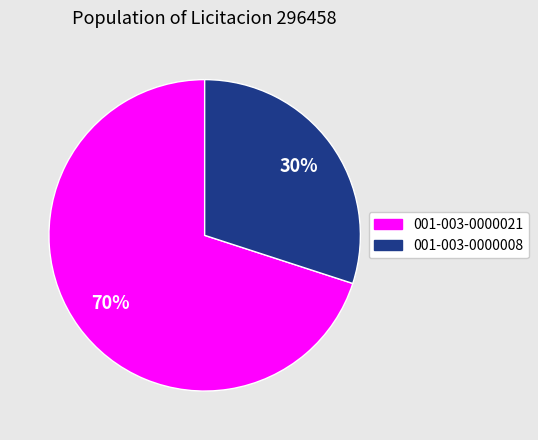

Is the sum of 001-003-0000021 and 001-003-0000008 greater than half?

Yes